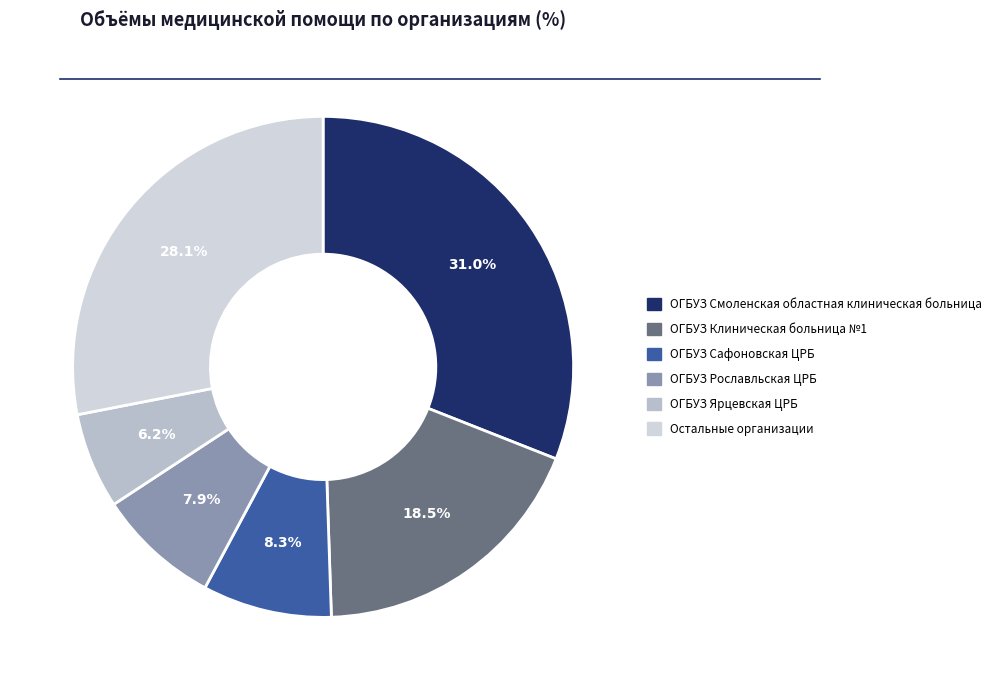

Count the number of slices in the pie.

6